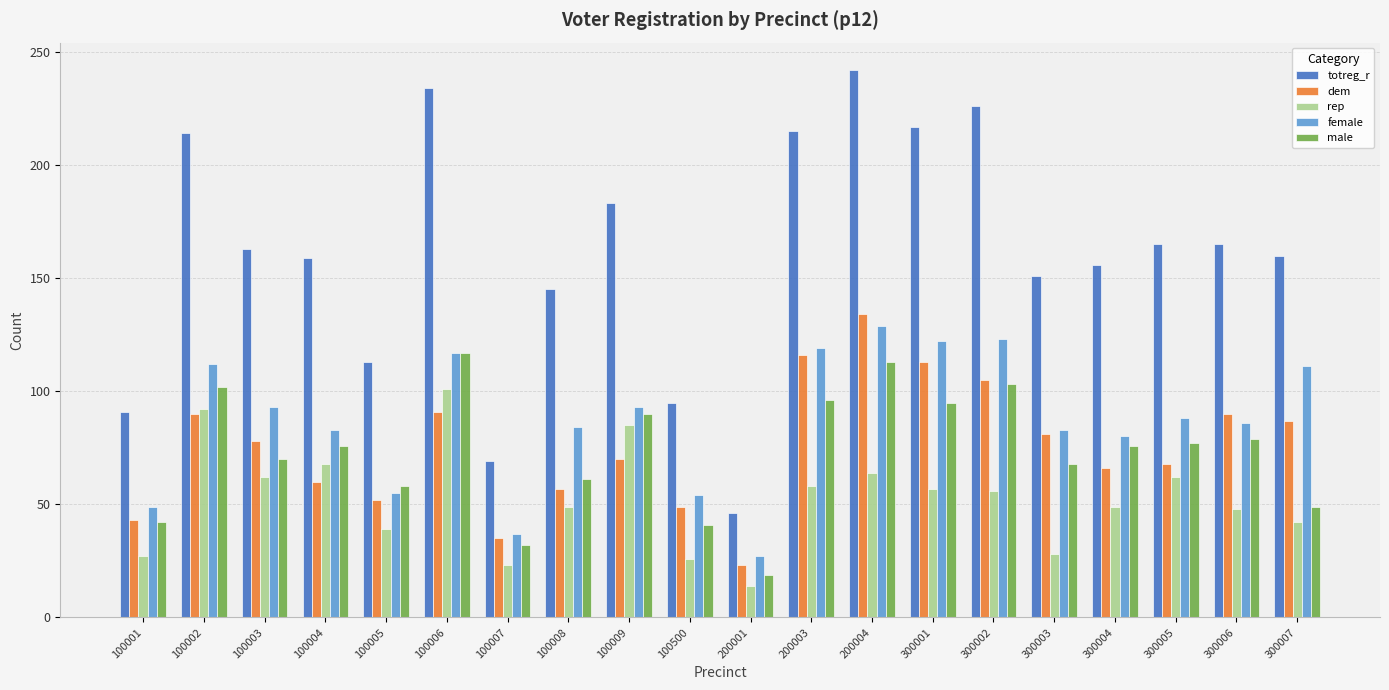

Between 300006 and 300007, which series saw the biggest shift?

male